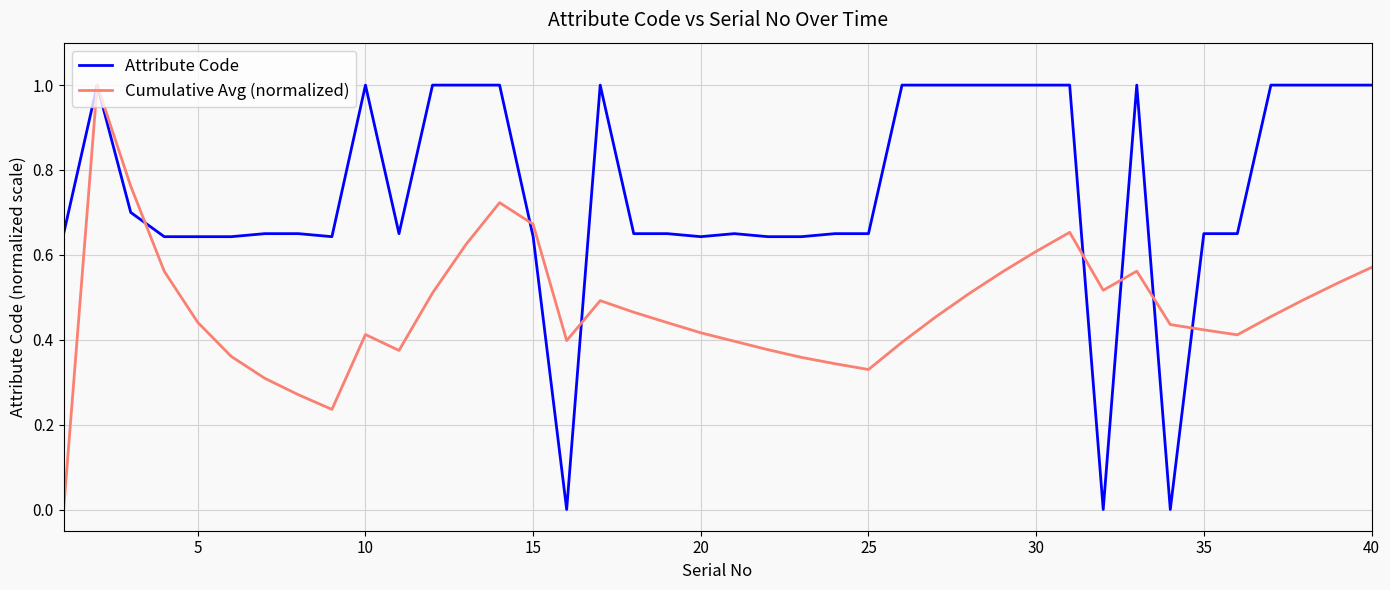

What are all the series names shown in the legend?

Attribute Code, Cumulative Avg (normalized)